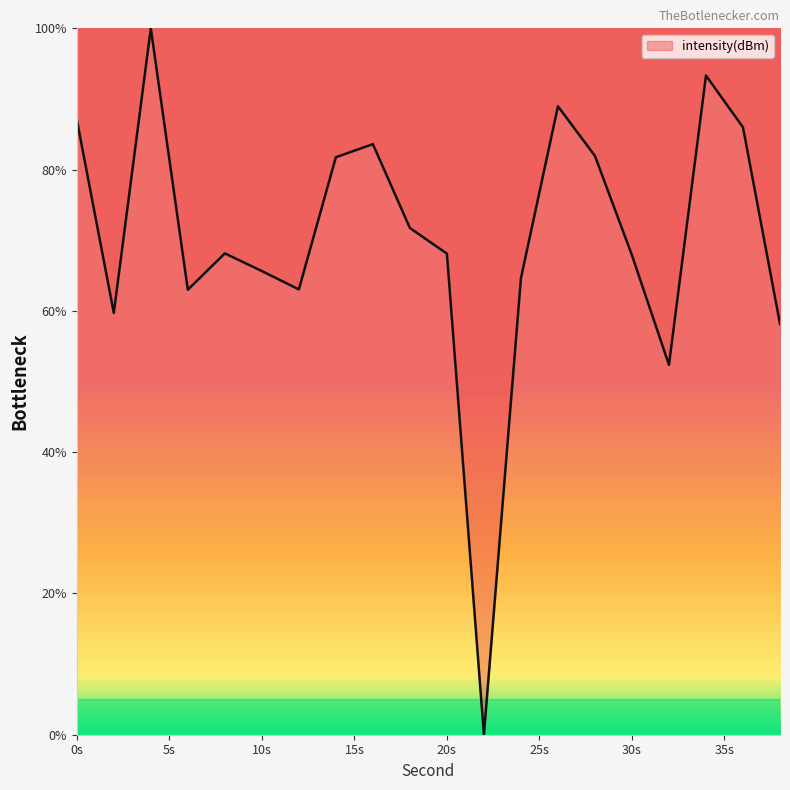

What is the difference between the maximum and minimum values?

100.0